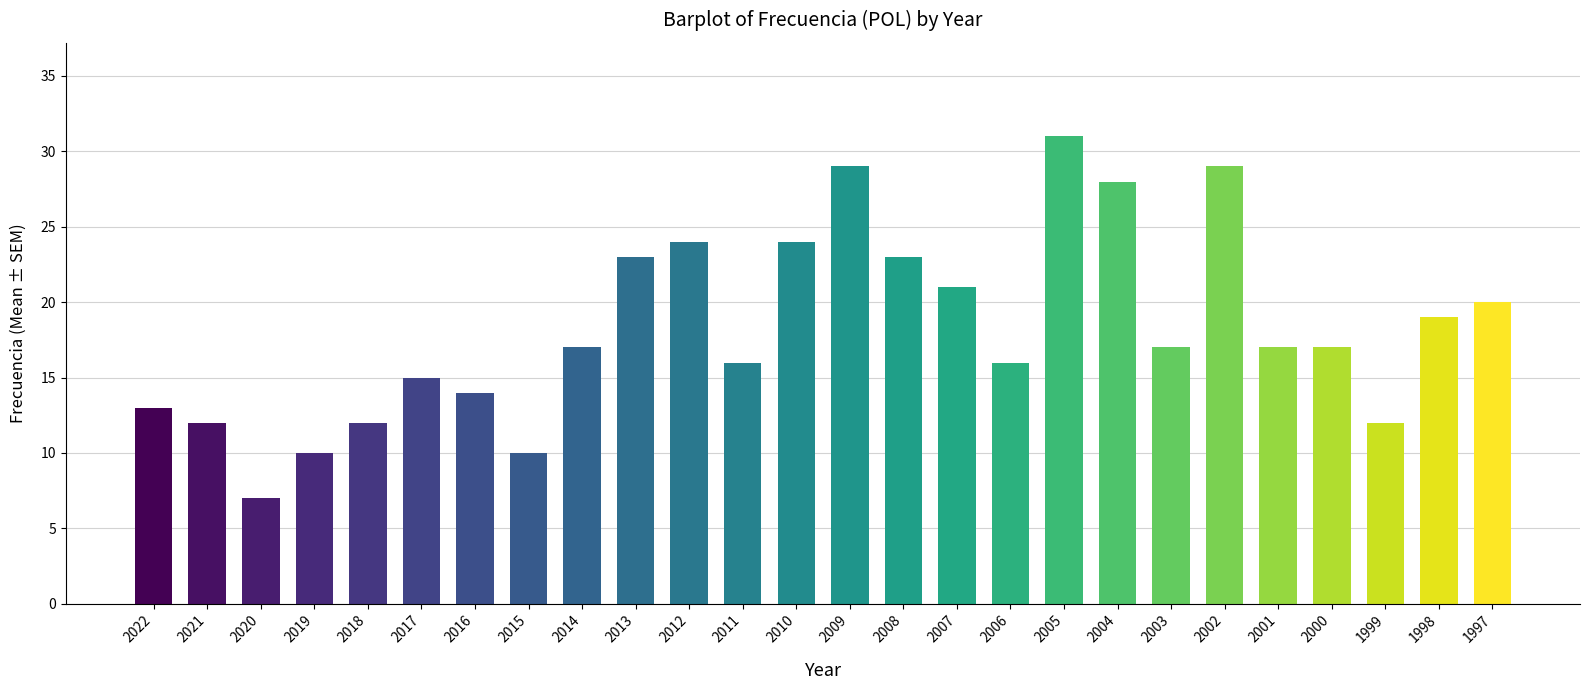

What is the change in value from 2007 to 1998?

-2